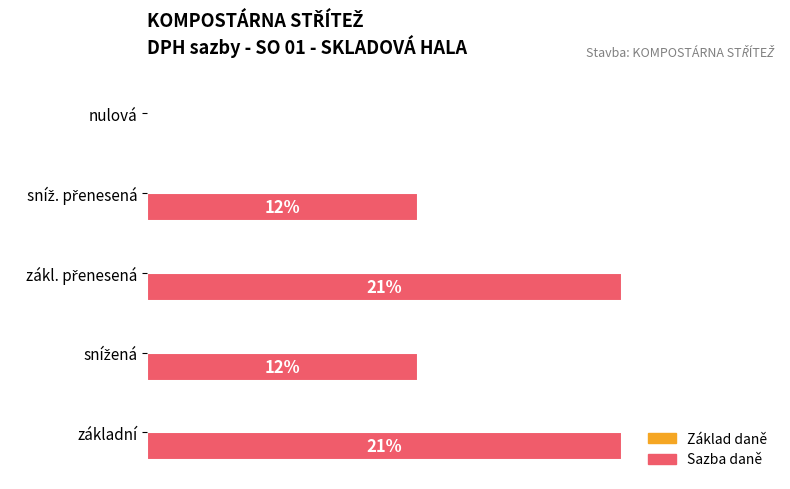

The value at nulová is 0.0. True or false?

True